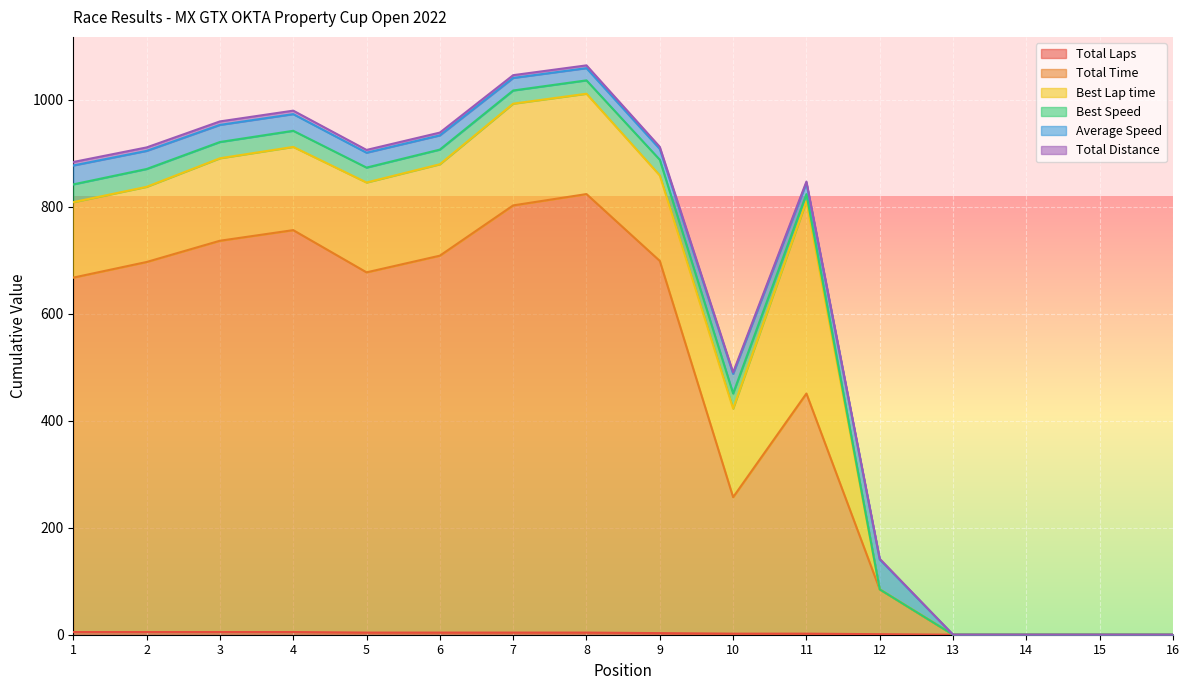

Which series has the largest range (max minus min)?

Total Time